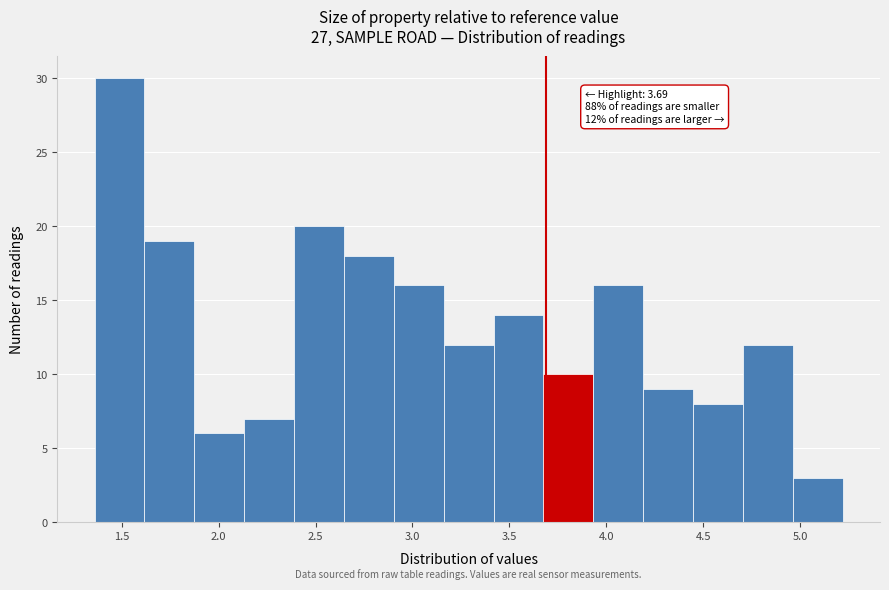

Which range on the x-axis has the tallest bar?

1.35 to 1.60